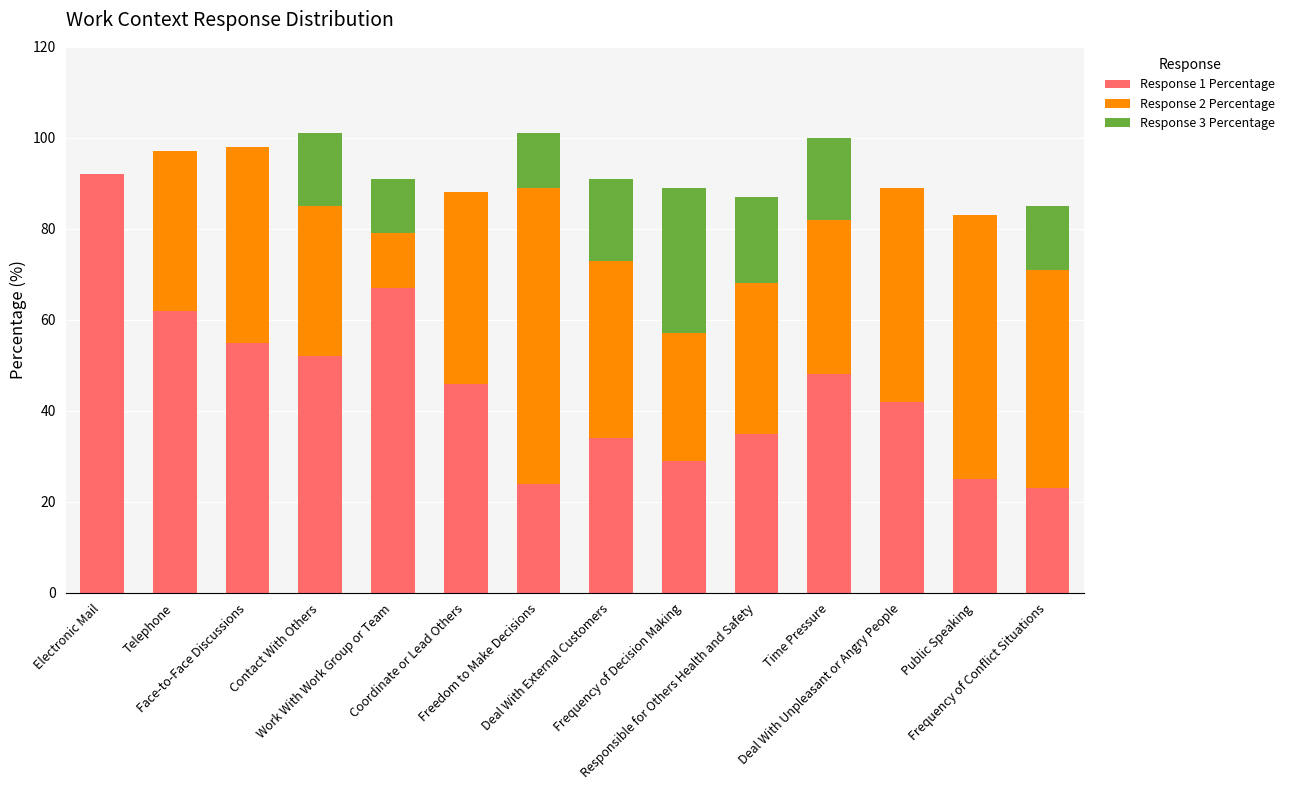

What are all the series names shown in the legend?

Response 1 Percentage, Response 2 Percentage, Response 3 Percentage